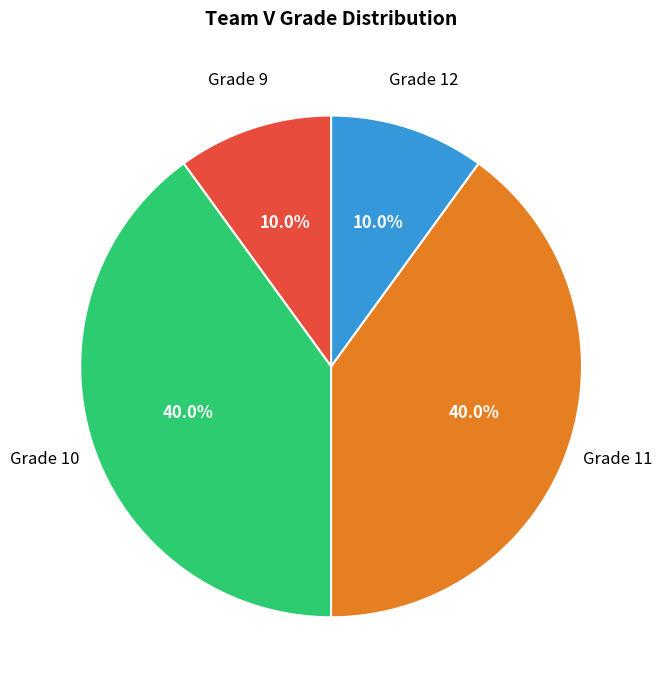

Is there any slice that represents more than half of the pie?

No